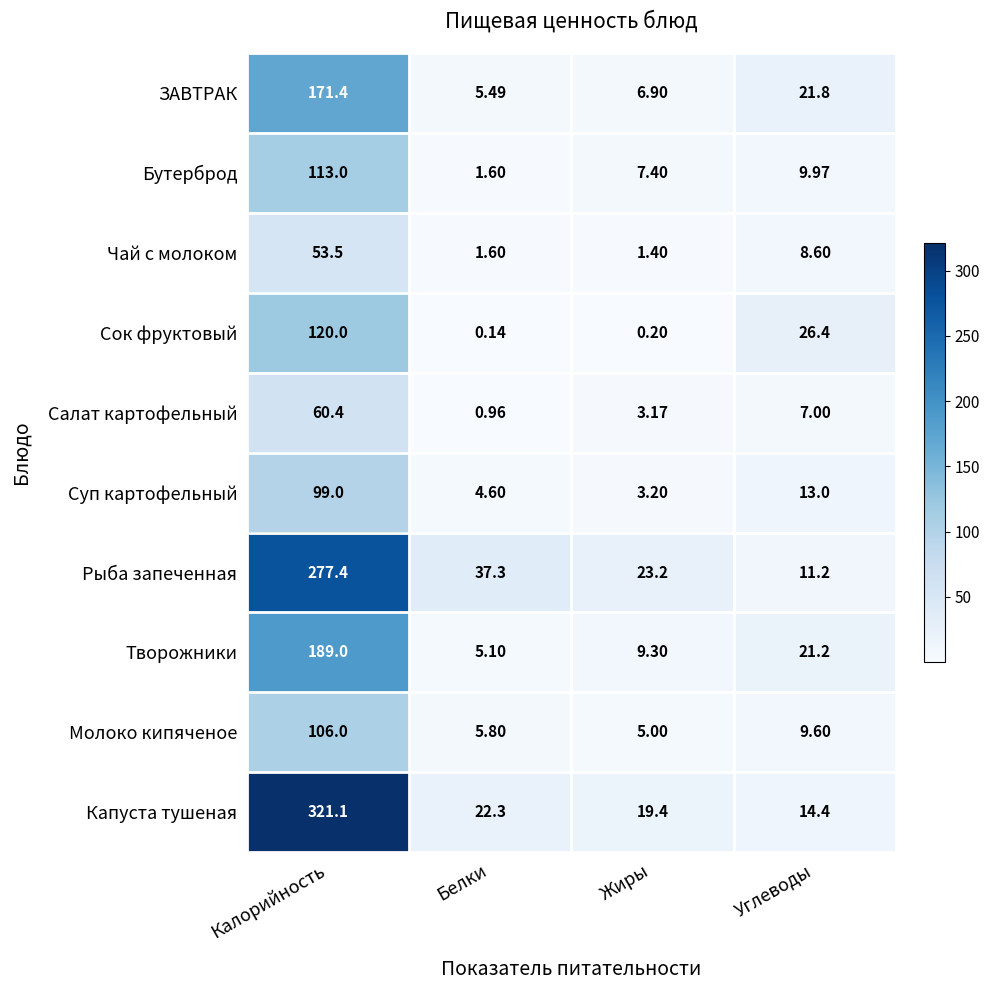

Where does the Сок фруктовый series first go above 26?

Калорийность